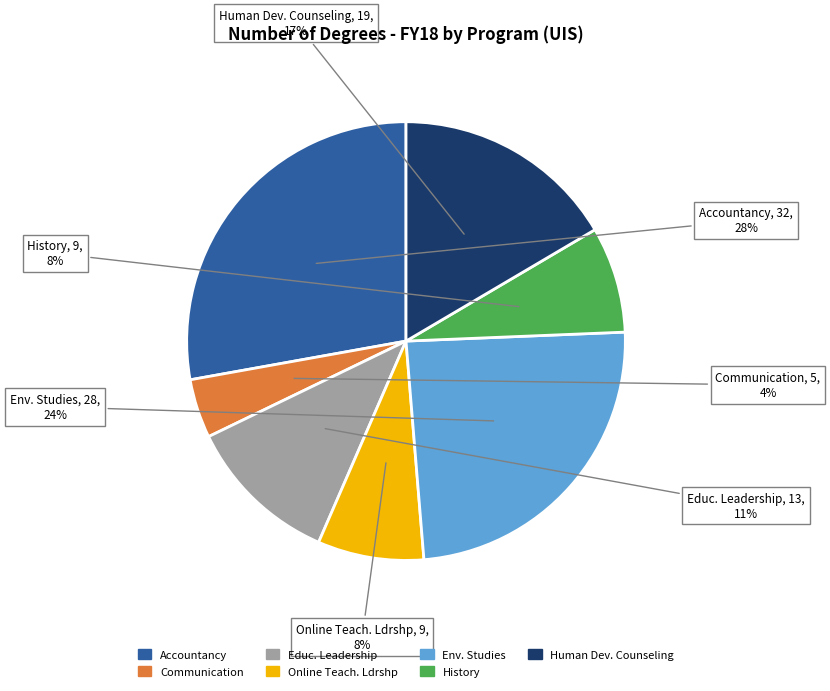

To the nearest percent, what is the average slice percentage?

14%